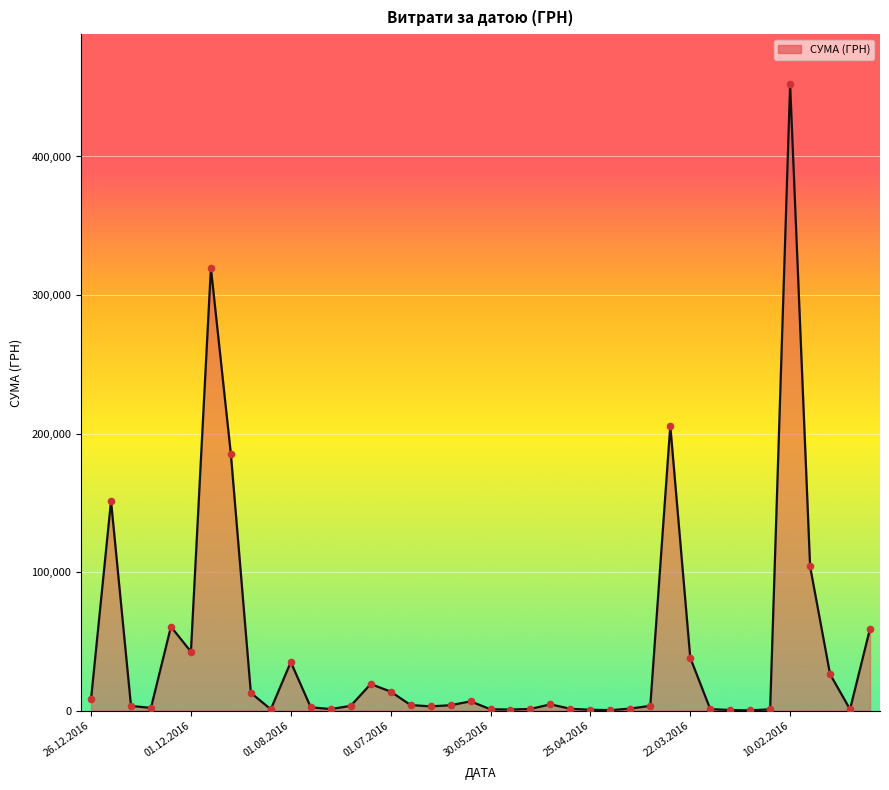

What is the maximum value shown in the chart?

452100.0